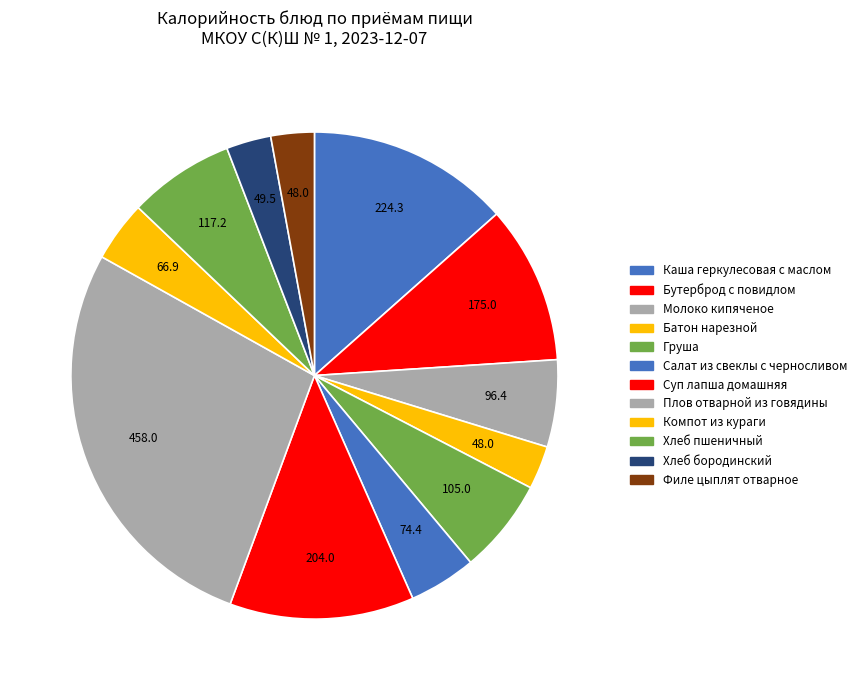

Do Батон нарезной and Каша геркулесовая с маслом together represent more than half of the pie?

No